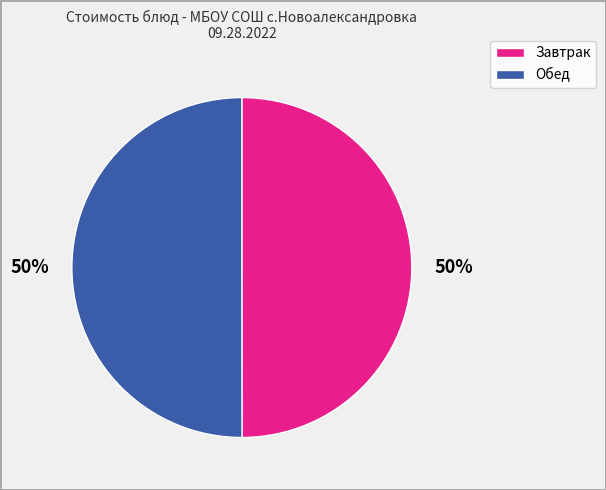

To the nearest percent, what is the average slice percentage?

50%